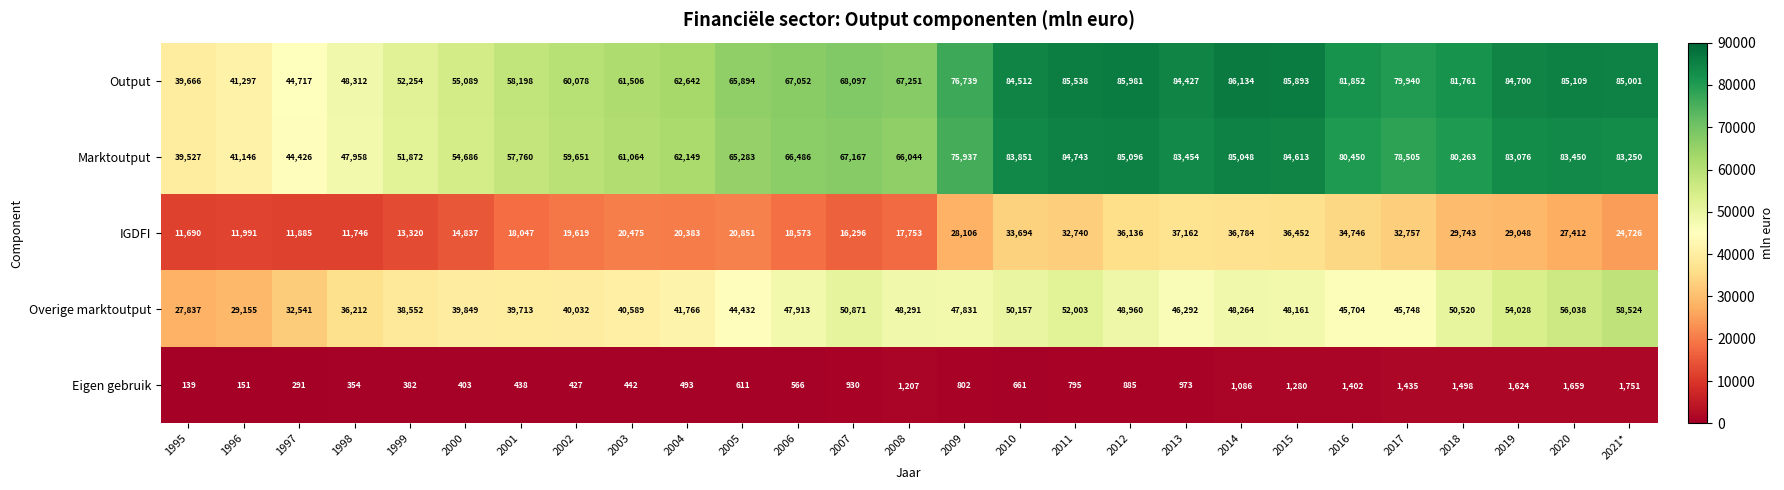

Which series changed the most between 1996 and 2010?

Output